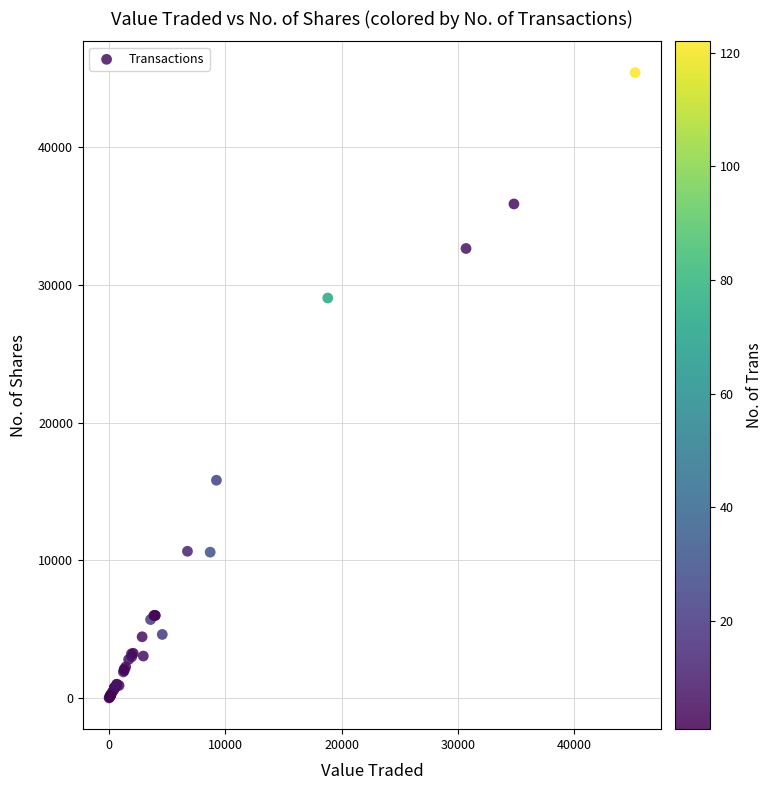

What Y value in the scatter plot is closest to 22717?

29055